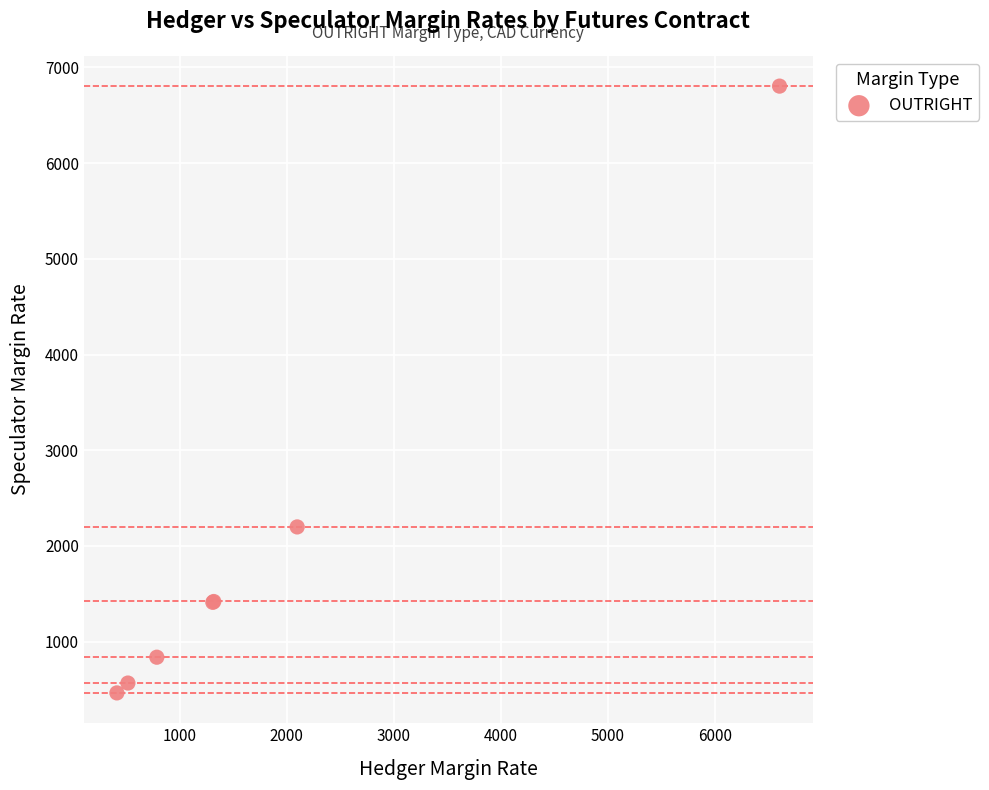

What Y value in the scatter plot is closest to 3634?

2199